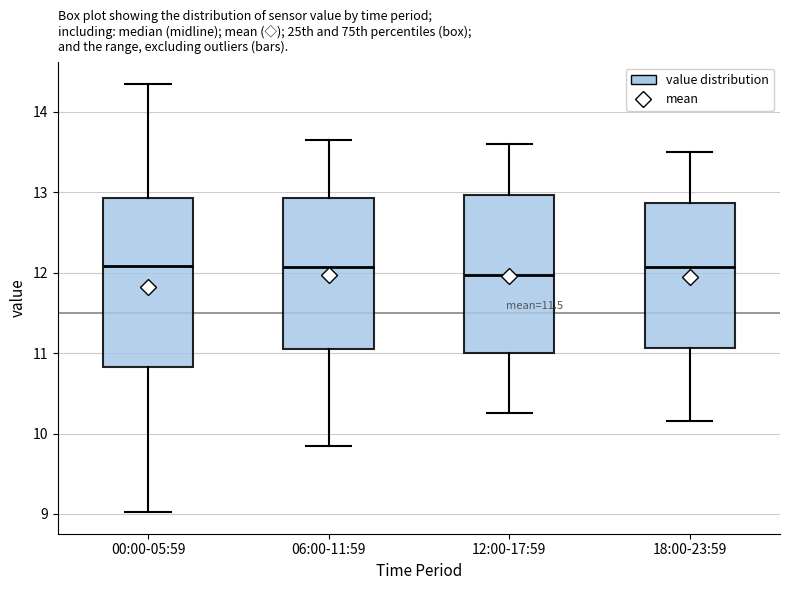

Where is the lower edge of the box for 18:00-23:59 on the y-axis? The values are not printed on the chart, so give them approximately, as read against the axis.

11.1